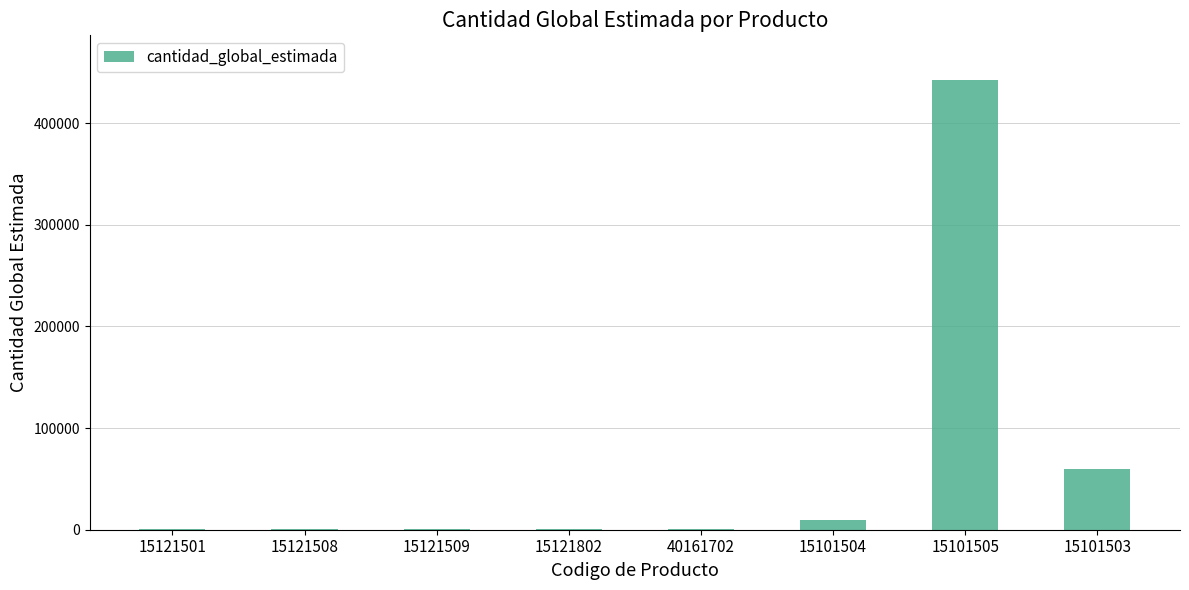

What is the ratio of the value at 15121501 to the value at 15121509?

1.0